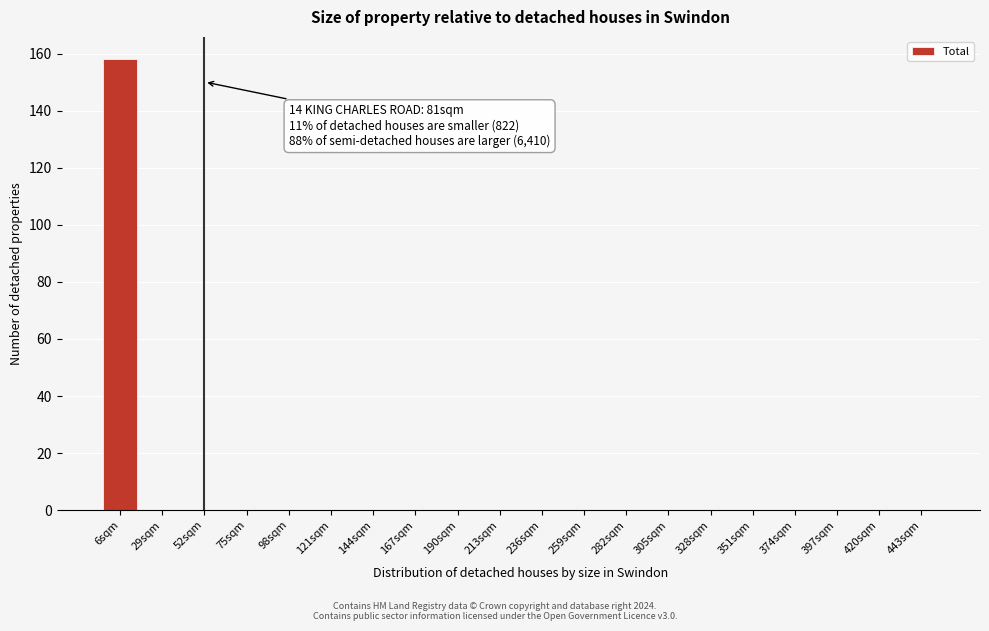

Reading right to left, transcribe all the data shown in this chart.

443sqm=0	420sqm=0	397sqm=0	374sqm=0	351sqm=0	328sqm=0	305sqm=0	282sqm=0	259sqm=0	236sqm=0	213sqm=0	190sqm=0	167sqm=0	144sqm=0	121sqm=0	98sqm=0	75sqm=0	52sqm=0	29sqm=0	6sqm=158